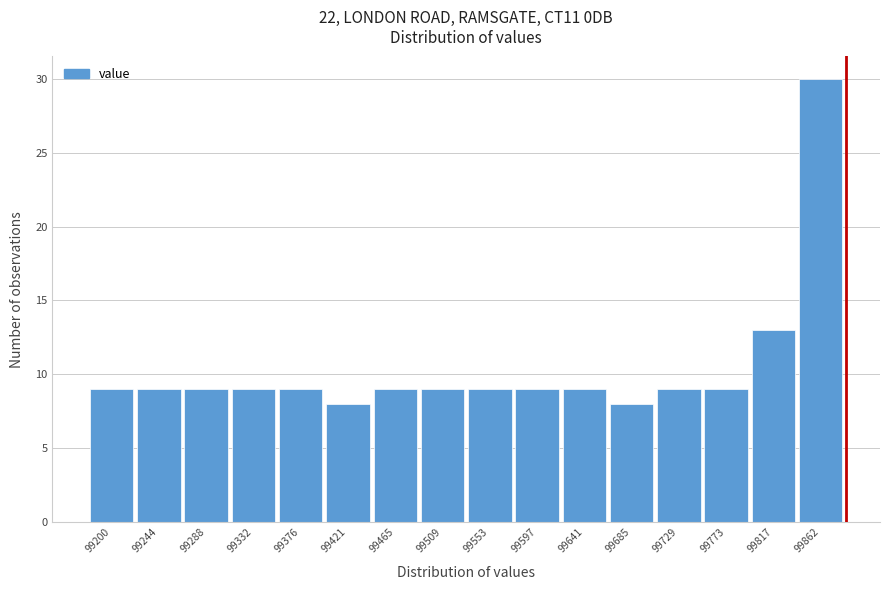

Reading left to right, list all the values displayed in this chart.

9	9	9	9	9	8	9	9	9	9	9	8	9	9	13	30